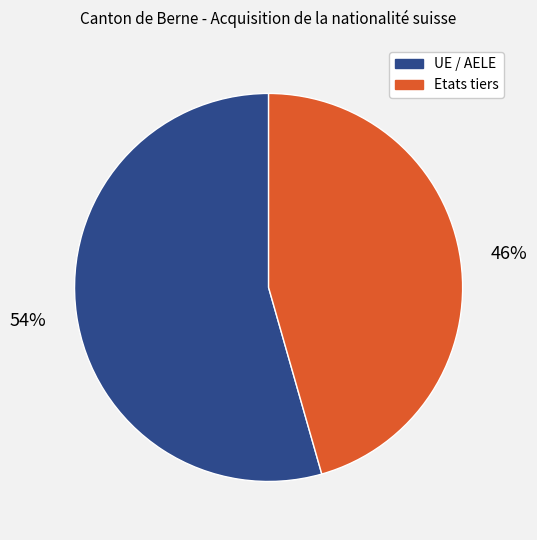

Which category has the smallest portion of the pie?

Etats tiers